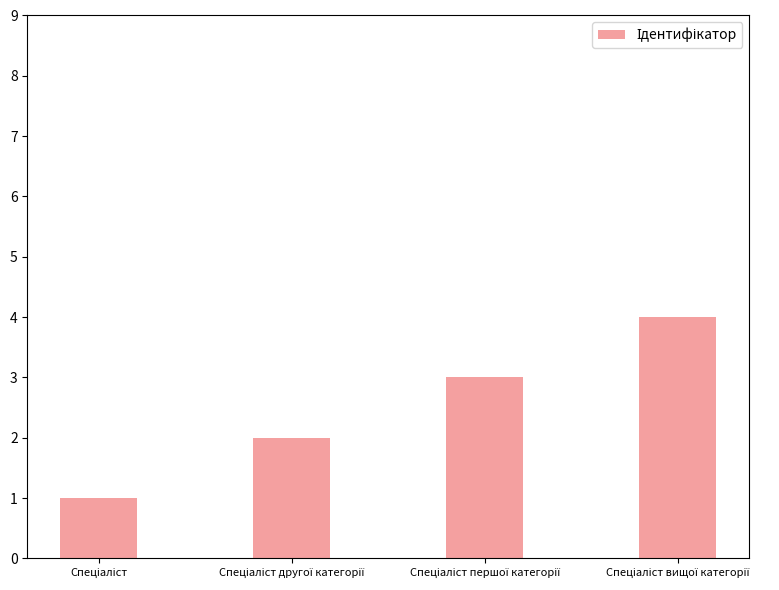

What is the difference between the maximum and minimum values?

3